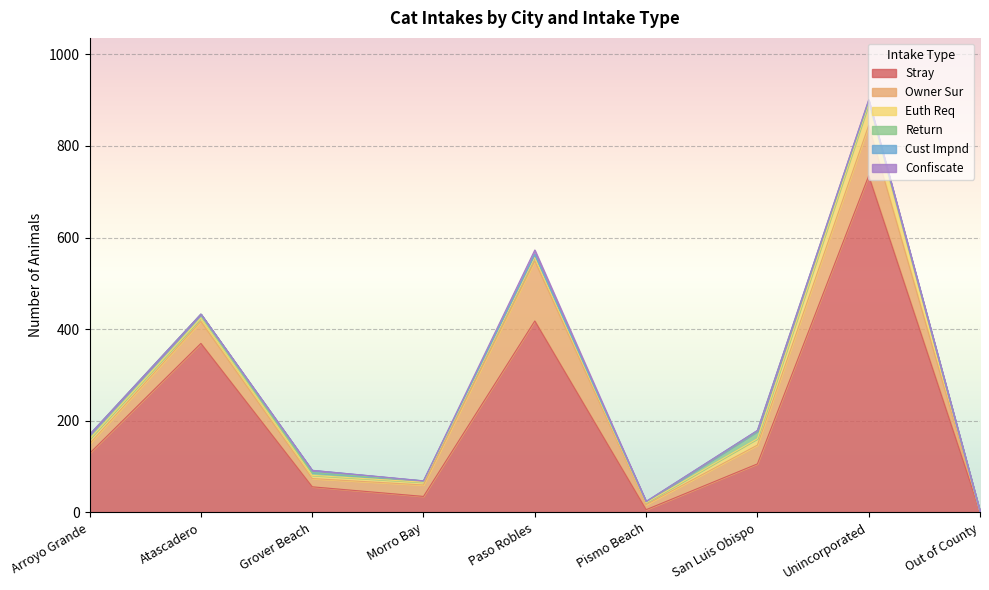

Between Unincorporated and Out of County, which series saw the biggest shift?

Stray